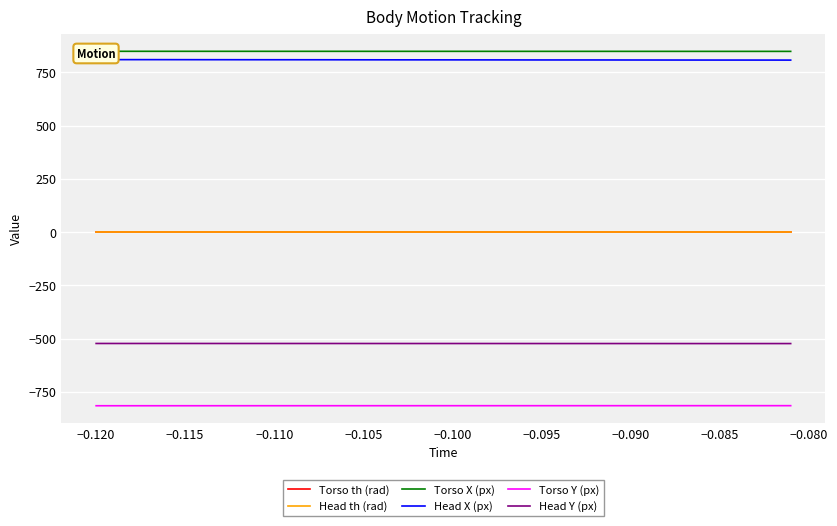

Reading left to right, what are all the values shown in this chart?

Torso th (rad): 0.0	-0.0	0.0	0.0	0.0	0.0	0.0	0.0	0.0	0.0	0.0	0.0	0.0	0.0	0.0	0.0	0.0	-0.0	-0.0	-0.0	-0.0	-0.0	-0.0	-0.0	-0.0	-0.0	-0.0	-0.0	-0.0	-0.0	-0.0	-0.0	-0.0	-0.0	-0.0	-0.0	-0.0	-0.0	-0.0	-0.0
Head th (rad): 0.0	-0.0	-0.0	-0.0	-0.0	-0.0	-0.0	-0.0	-0.0	-0.0	-0.0	-0.0	-0.0	-0.0	-0.0	-0.0	-0.0	-0.0	-0.0	-0.0	-0.0	-0.0	-0.0	-0.0	-0.0	-0.0	-0.0	-0.0	-0.0	-0.0	-0.0	-0.0	-0.0	-0.0	-0.0	-0.0	-0.0	-0.0	-0.0	-0.0
Torso X (px): 849.1	849.1	849.1	849.1	849.1	849.1	849.1	849.1	849.1	849.1	849.1	849.1	849.1	849.1	849.1	849.0	849.0	849.0	849.0	849.0	849.0	849.0	849.0	849.0	849.0	849.0	848.9	848.9	848.9	848.9	848.9	848.9	848.9	848.9	848.9	848.8	848.8	848.8	848.8	848.8
Head X (px): 810.1	810.0	810.0	810.0	809.9	809.9	809.8	809.7	809.6	809.6	809.5	809.5	809.5	809.4	809.3	809.2	809.2	809.1	809.0	809.0	809.0	808.9	808.8	808.7	808.6	808.6	808.5	808.5	808.5	808.5	808.4	808.3	808.2	808.2	808.1	808.0	808.1	808.0	808.0	807.9
Torso Y (px): -814.8	-814.7	-814.7	-814.7	-814.7	-814.7	-814.7	-814.7	-814.7	-814.6	-814.6	-814.6	-814.6	-814.6	-814.6	-814.6	-814.6	-814.6	-814.6	-814.5	-814.5	-814.5	-814.5	-814.5	-814.5	-814.5	-814.5	-814.5	-814.5	-814.5	-814.5	-814.4	-814.4	-814.4	-814.4	-814.4	-814.4	-814.4	-814.4	-814.4
Head Y (px): -522.4	-522.4	-522.4	-522.4	-522.4	-522.4	-522.4	-522.5	-522.5	-522.5	-522.5	-522.5	-522.5	-522.5	-522.5	-522.6	-522.6	-522.6	-522.6	-522.6	-522.6	-522.6	-522.6	-522.6	-522.7	-522.7	-522.8	-522.7	-522.7	-522.7	-522.7	-522.8	-522.8	-522.8	-522.9	-522.9	-522.8	-522.8	-522.8	-522.9